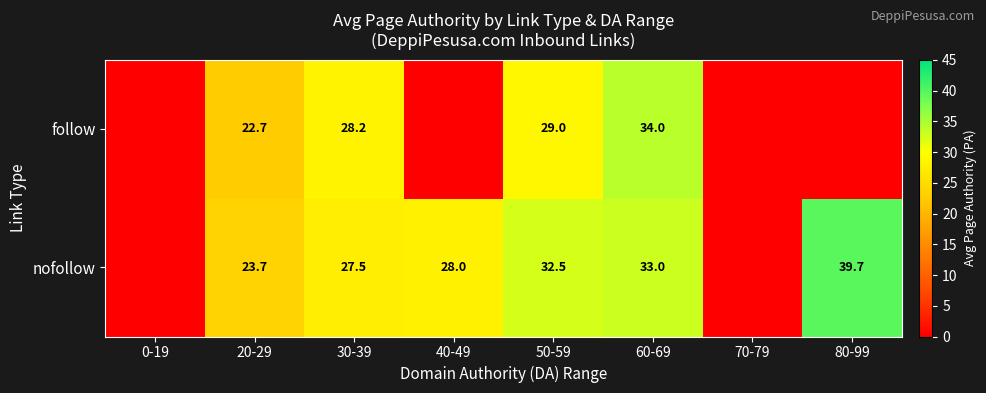

At 60-69, list the series in order from smallest to largest.

nofollow, follow